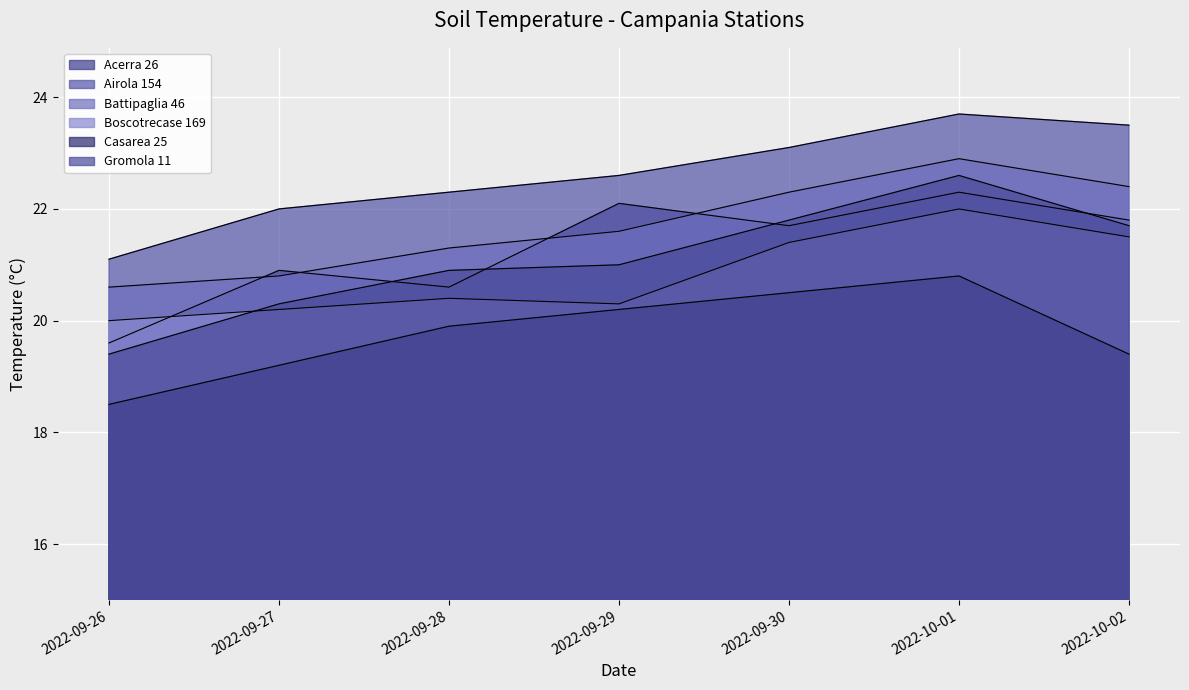

What is the difference between the second highest and second lowest values in the Boscotrecase 169 series?

1.3